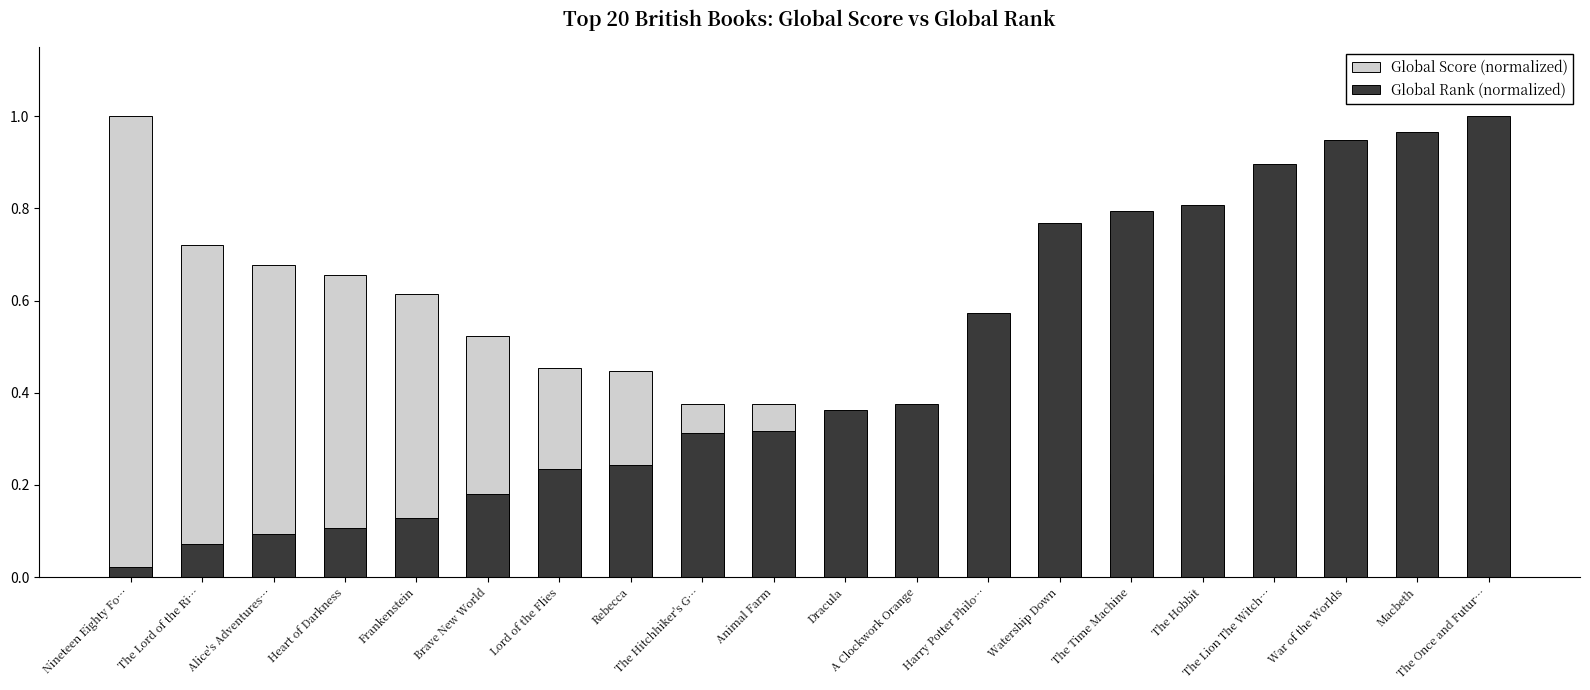

Reading left to right, list all the values displayed in this chart.

Global Score (normalized): 1.0	0.7	0.7	0.7	0.6	0.5	0.5	0.4	0.4	0.4	0.3	0.3	0.3	0.2	0.2	0.2	0.2	0.2	0.2	0.2
Global Rank (normalized): 0.0	0.1	0.1	0.1	0.1	0.2	0.2	0.2	0.3	0.3	0.4	0.4	0.6	0.8	0.8	0.8	0.9	0.9	1.0	1.0